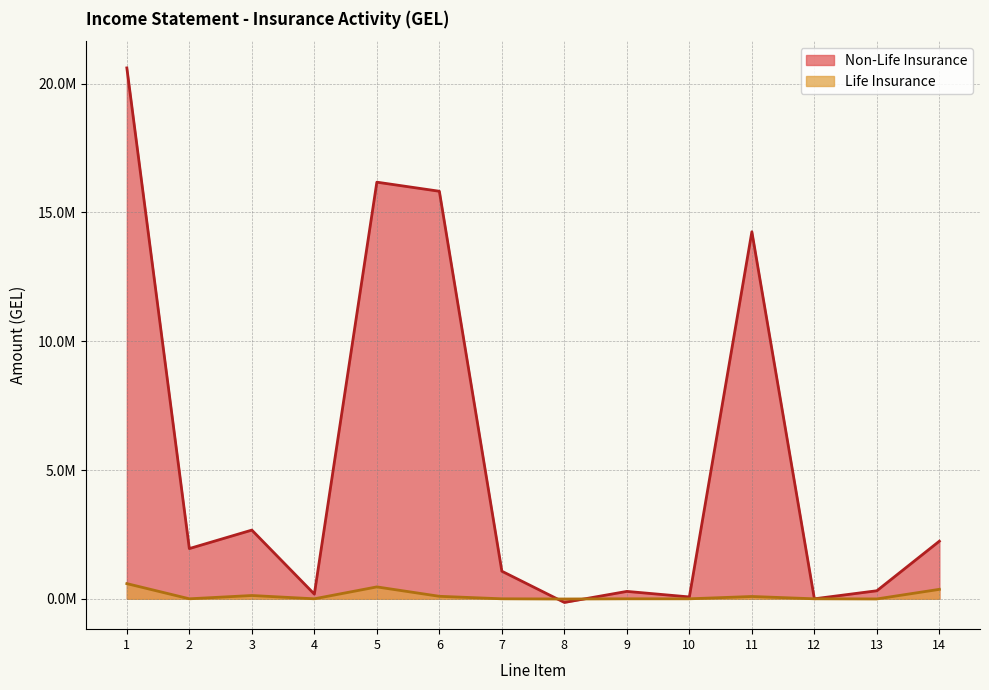

Reading left to right, extract all data points from this chart.

Non-Life Insurance: 1=20610405.8	2=1949891.9	3=2667516.0	4=181727.7	5=16174725.7	6=15821940.7	7=1071295.2	8=-141215.6	9=287468.4	10=72339.7	11=14249621.8	12=0.0	13=312455.3	14=2237559.2
Life Insurance: 1=589639.0	2=0.0	3=127700.1	4=0.0	5=461938.9	6=96999.9	7=0.0	8=-7268.8	9=0.0	10=0.0	11=89731.1	12=0.0	13=-4834.8	14=367373.1